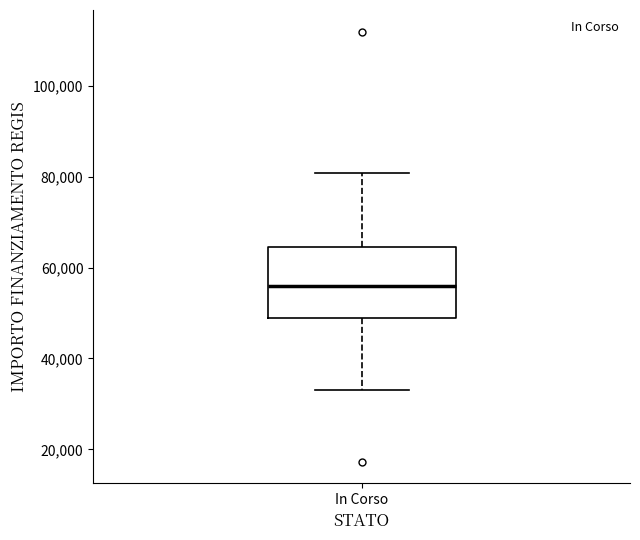

Where is the upper edge of the box for In Corso on the y-axis? The values are not printed on the chart, so give them approximately, as read against the axis.

64000